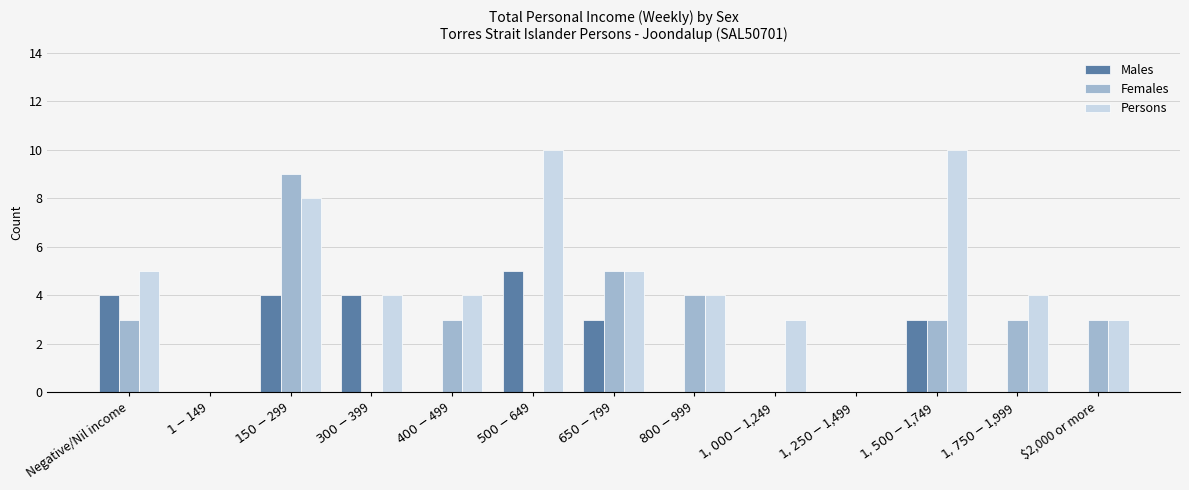

What is the sum of all Females values?

33